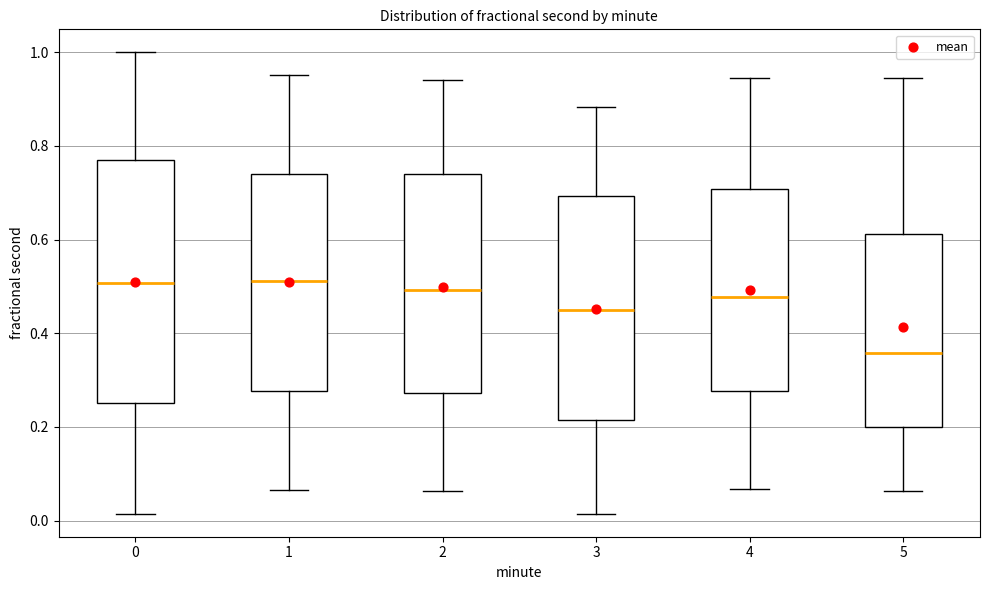

Which box is the tallest, from its lower edge to its upper edge?

0